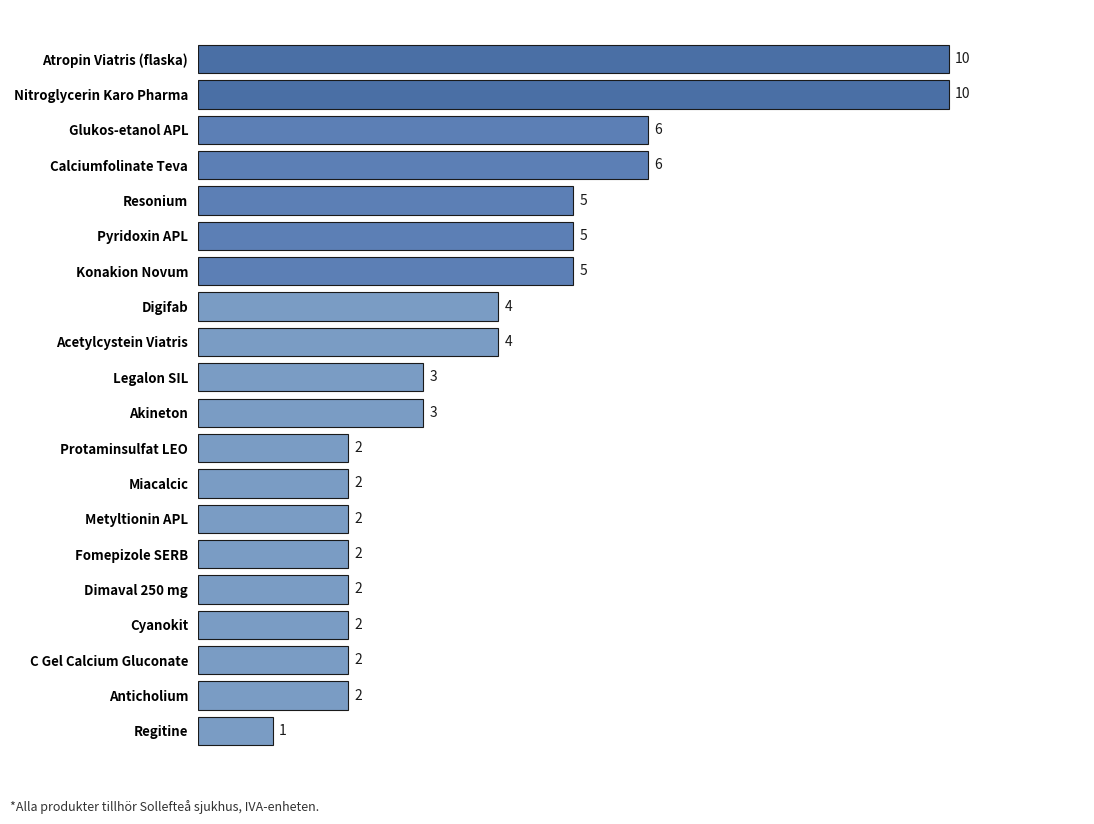

How many categories are shown in the chart?

20